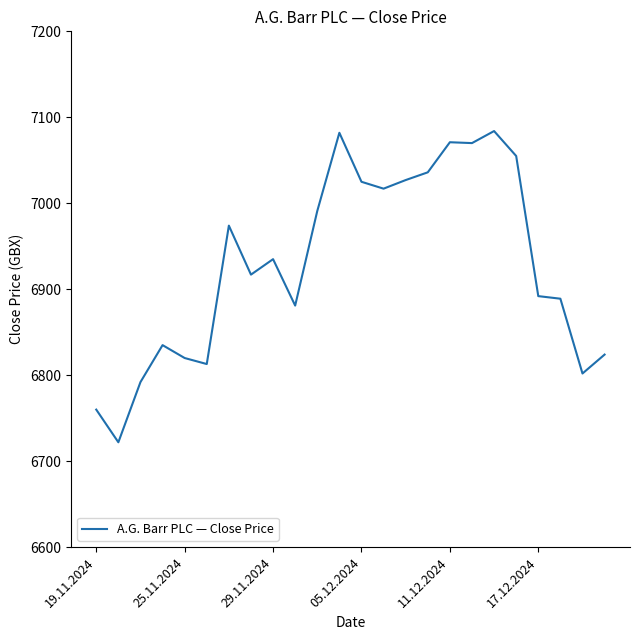

Does the chart display data point markers on the line(s)?

No